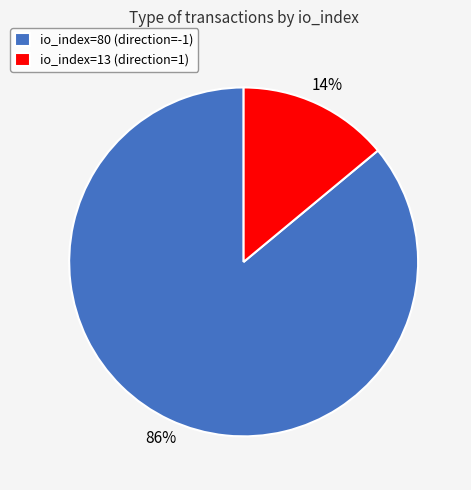

What is the largest slice in the pie chart?

io_index=80 (direction=-1)